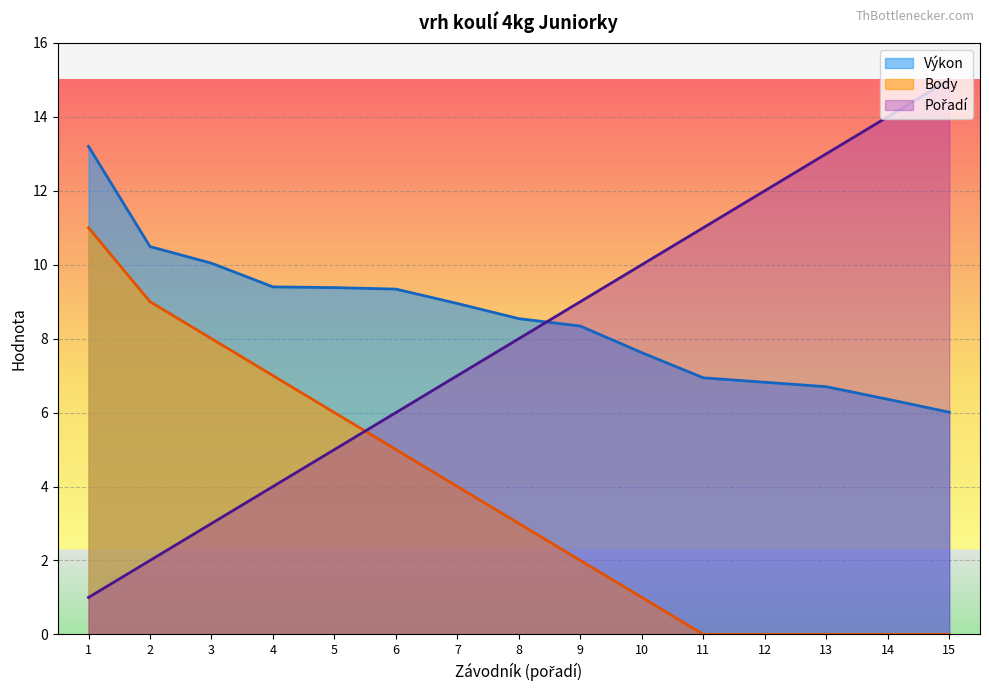

True or false: Body has more than 0 points higher than both neighbors.

False